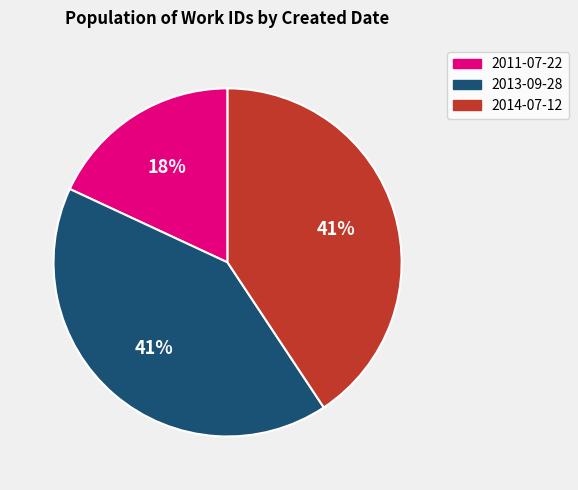

Is 2011-07-22 the majority of the pie?

No